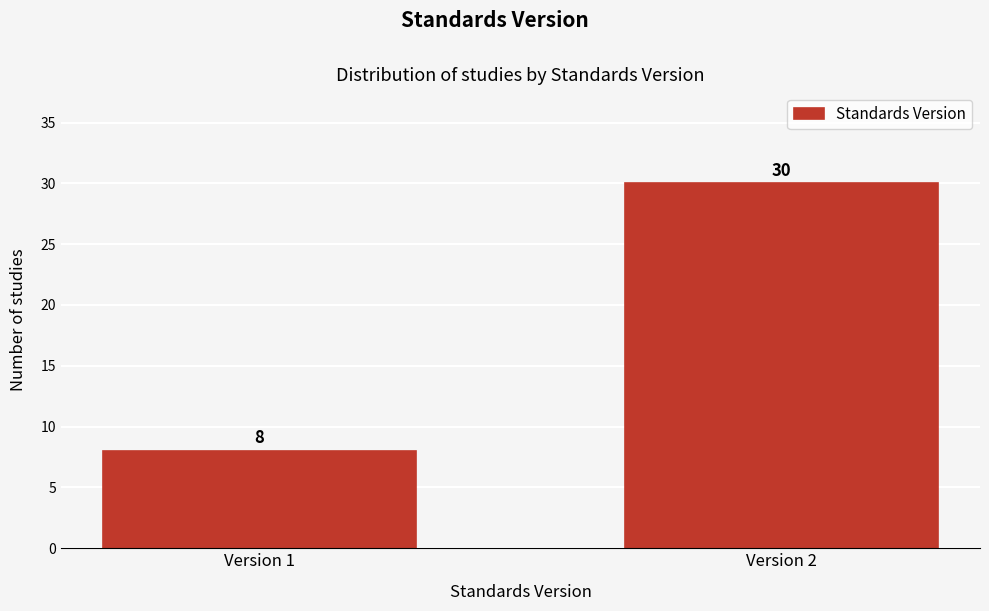

Reading left to right, extract all data points from this chart.

8	30